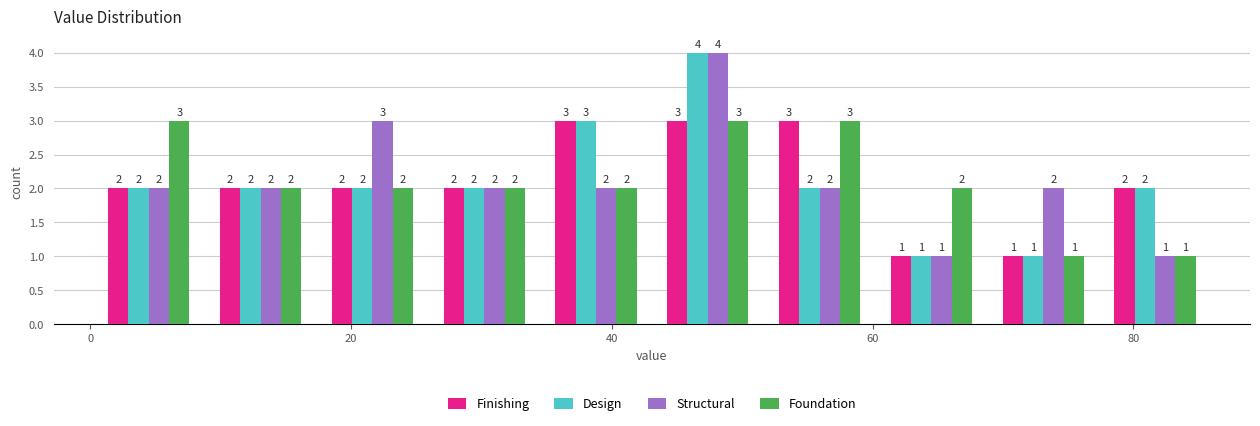

What is the height of the Foundation bar covering 52 to 60 on the x-axis? The bar edges are not printed on the chart, so give them approximately, as read against the axis.

3